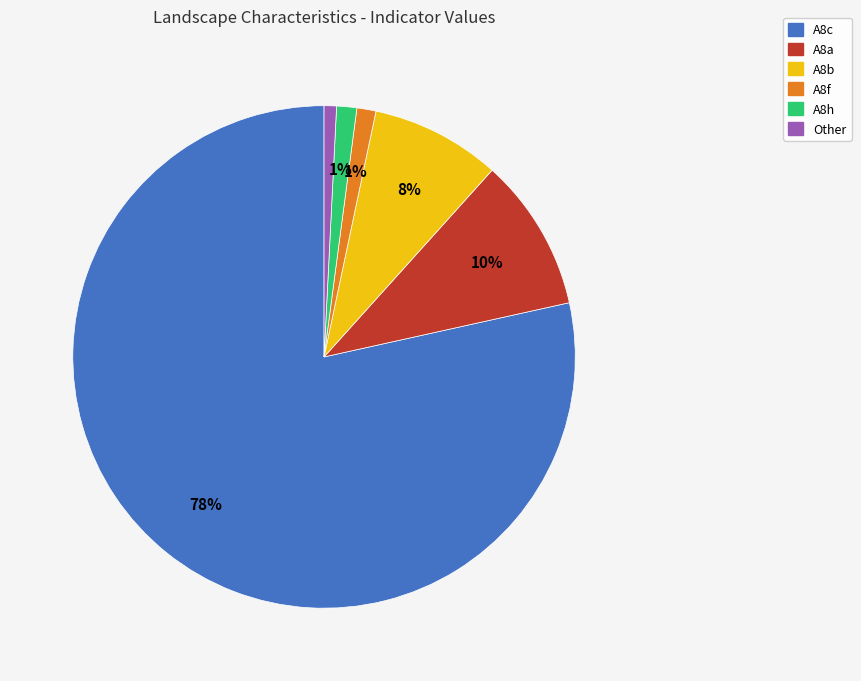

Is there any slice that represents more than half of the pie?

Yes